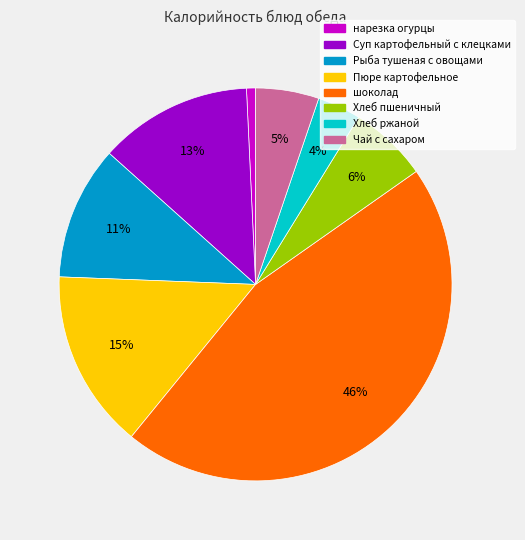

To the nearest percent, what is the difference between the нарезка огурцы and Пюре картофельное slice percentages?

14%